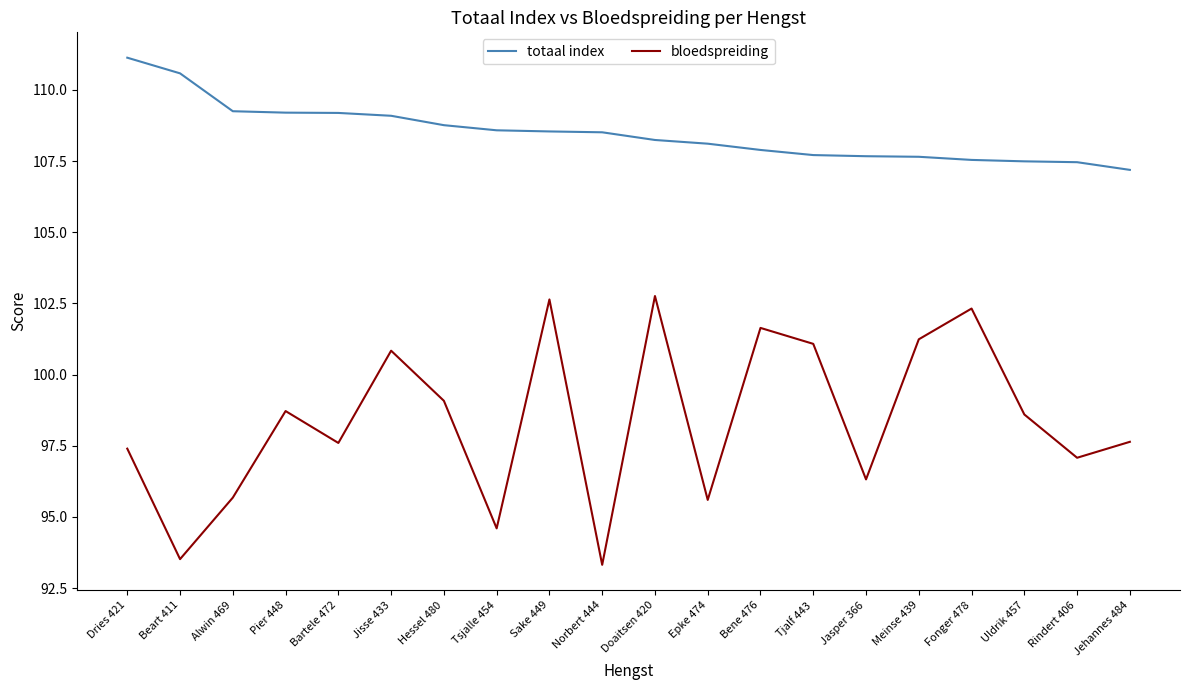

List the series in order of their peak value, lowest first.

bloedspreiding, totaal index